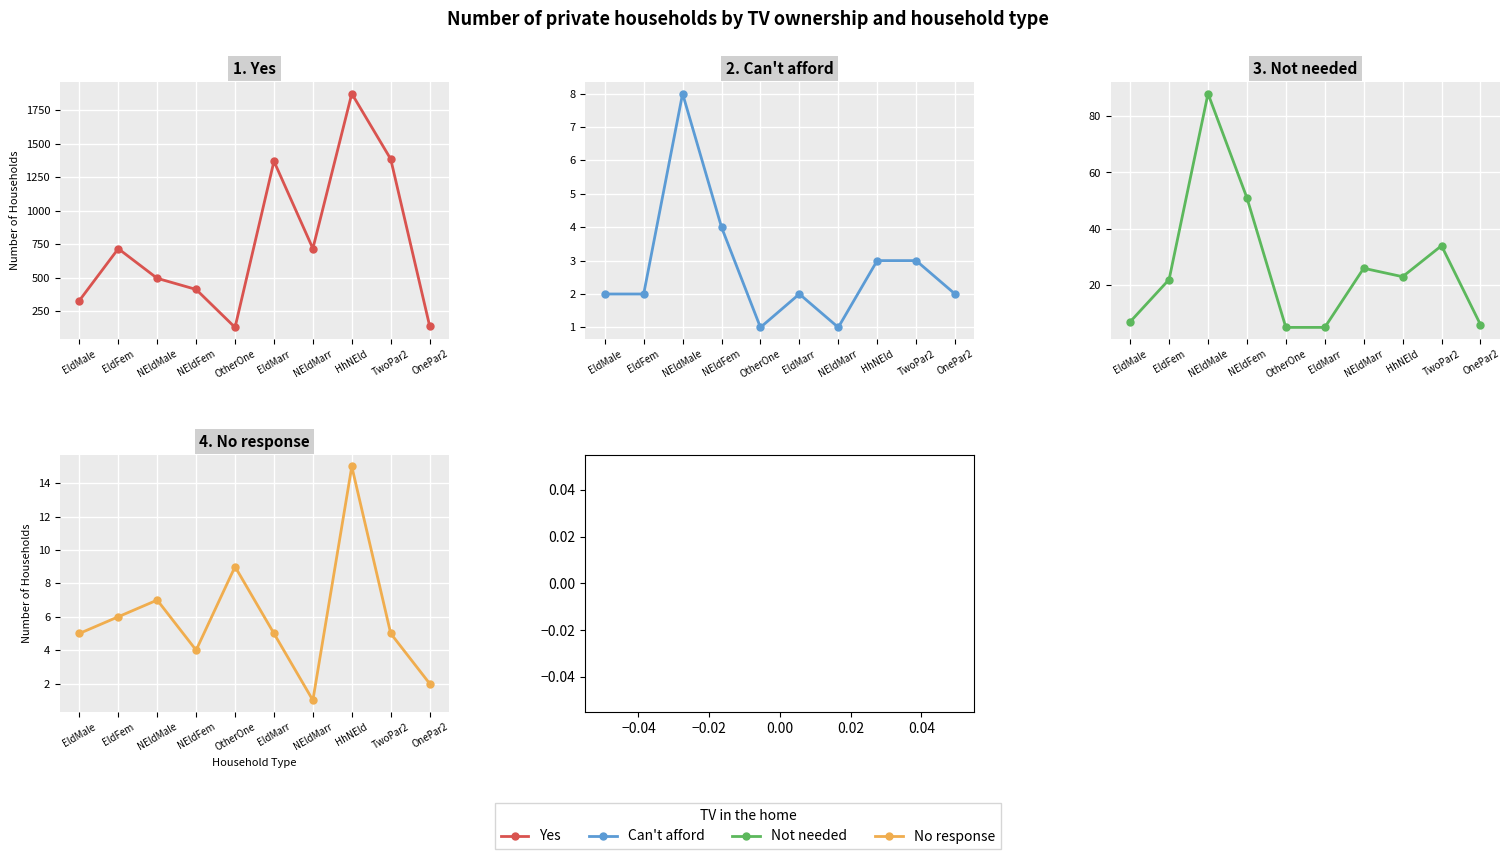

Which series has the largest total across all categories?

Yes